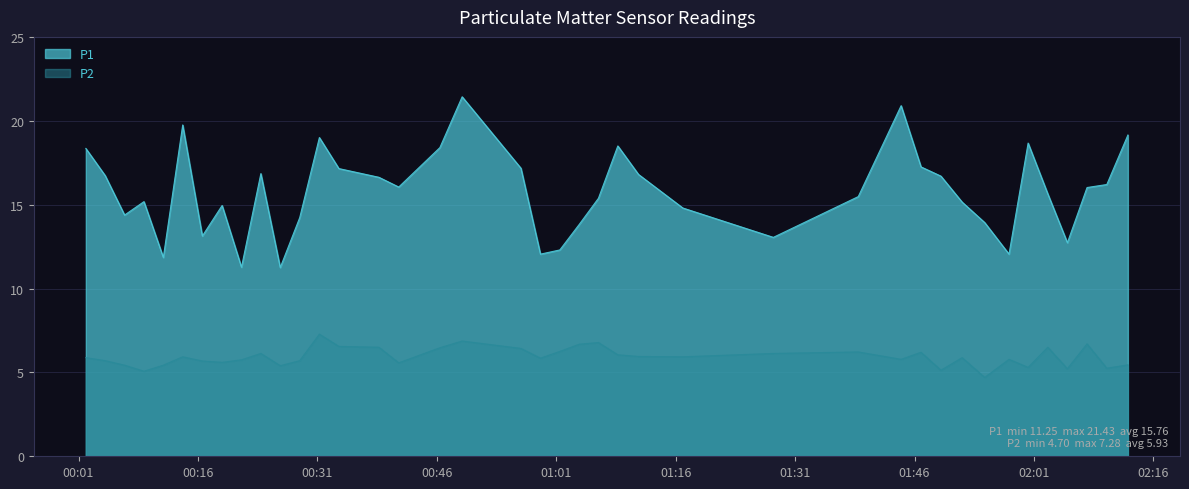

What is the difference between the maximum and minimum values in the P1 series?

10.2